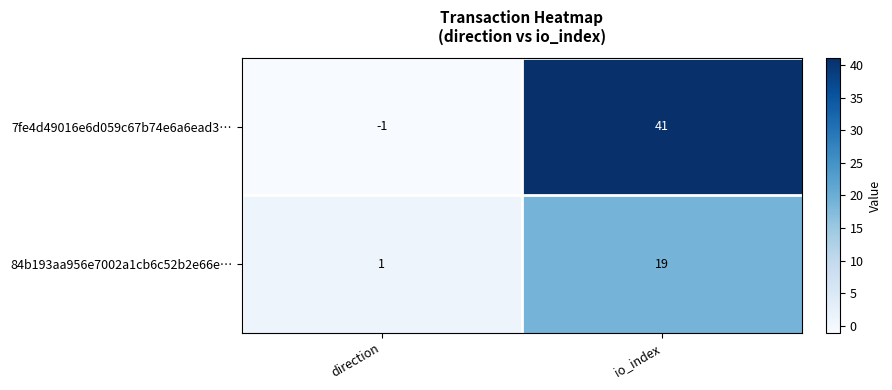

What is the greatest value displayed?

41